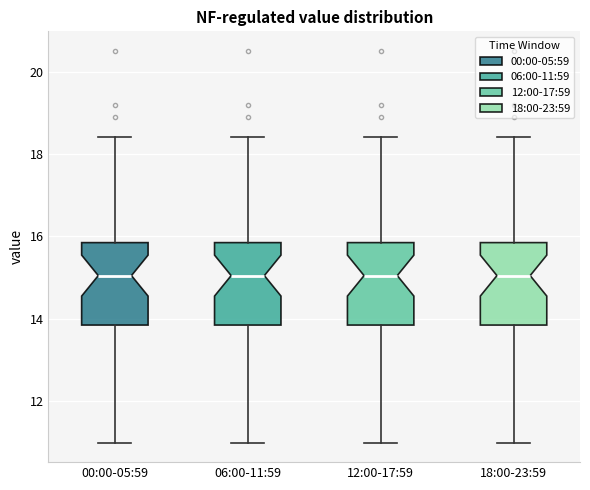

Where does the upper whisker of the box for 00:00-05:59 end on the y-axis? The values are not printed on the chart, so give them approximately, as read against the axis.

18.4